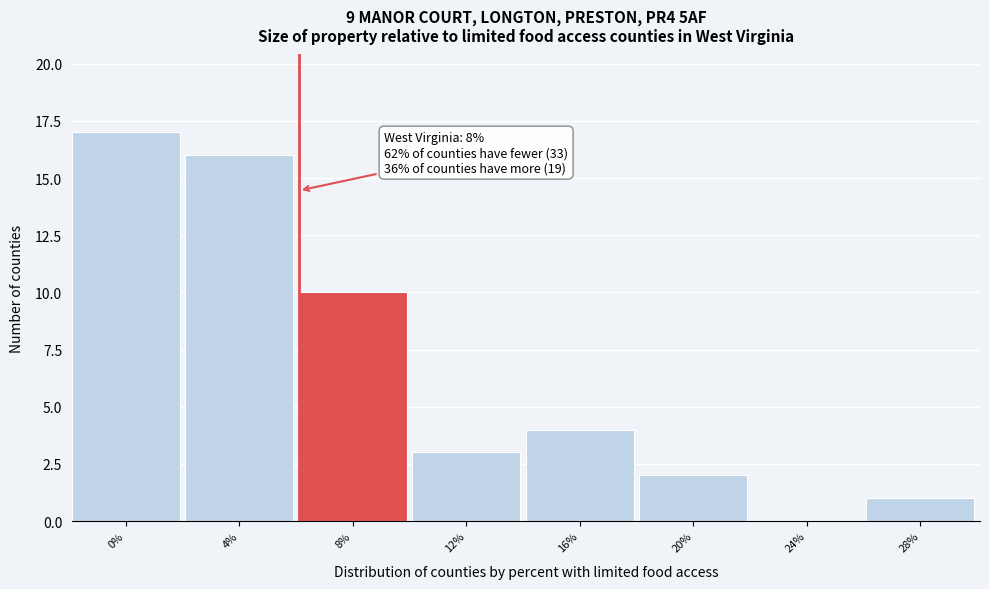

Reading left to right, what are all the values shown in this chart?

0%=17	4%=16	8%=10	12%=3	16%=4	20%=2	24%=0	28%=1